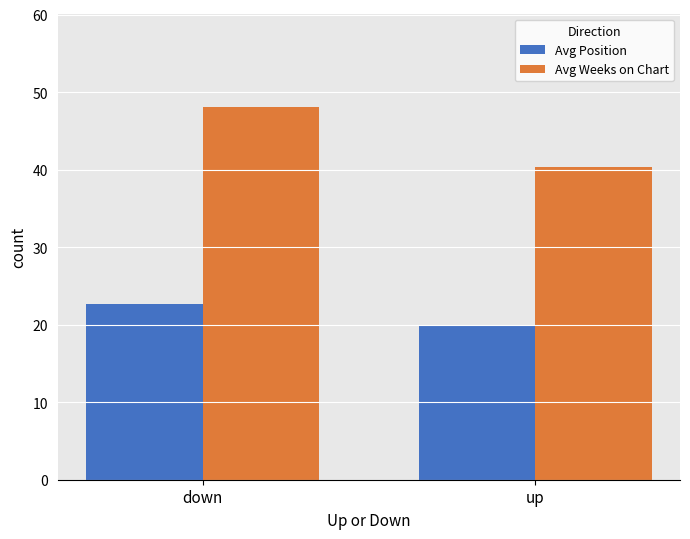

What are all the series names shown in the legend?

Avg Position, Avg Weeks on Chart